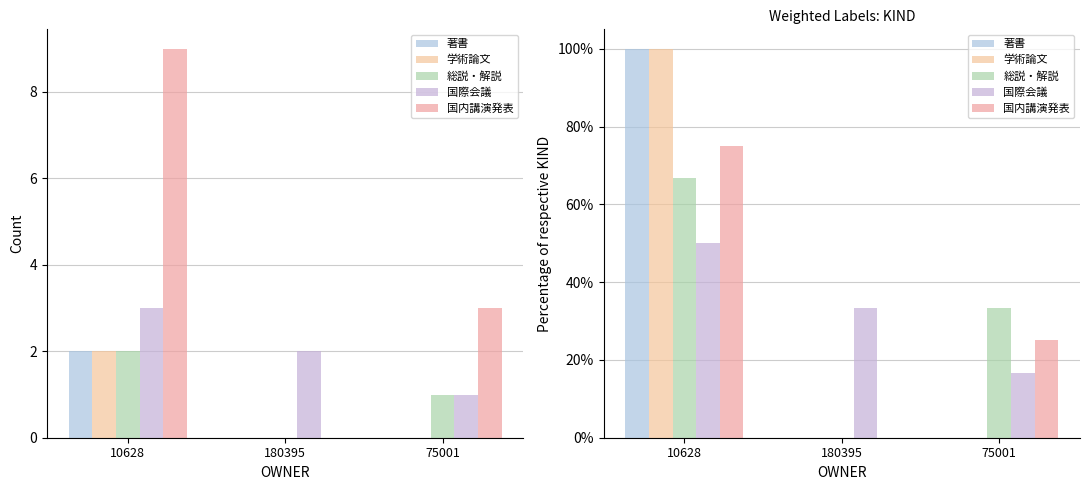

What is the maximum value shown in the chart?

100.0